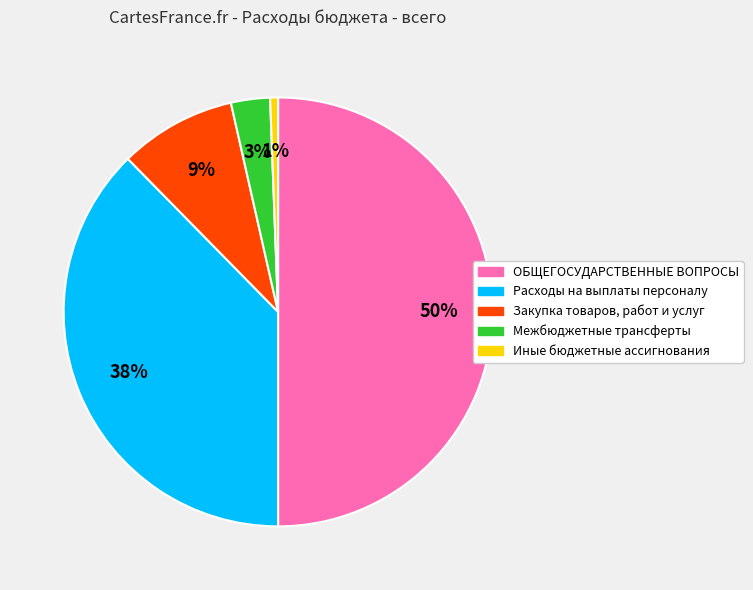

Rank the categories by value from highest to lowest.

ОБЩЕГОСУДАРСТВЕННЫЕ ВОПРОСЫ, Расходы на выплаты персоналу, Закупка товаров, работ и услуг, Межбюджетные трансферты, Иные бюджетные ассигнования